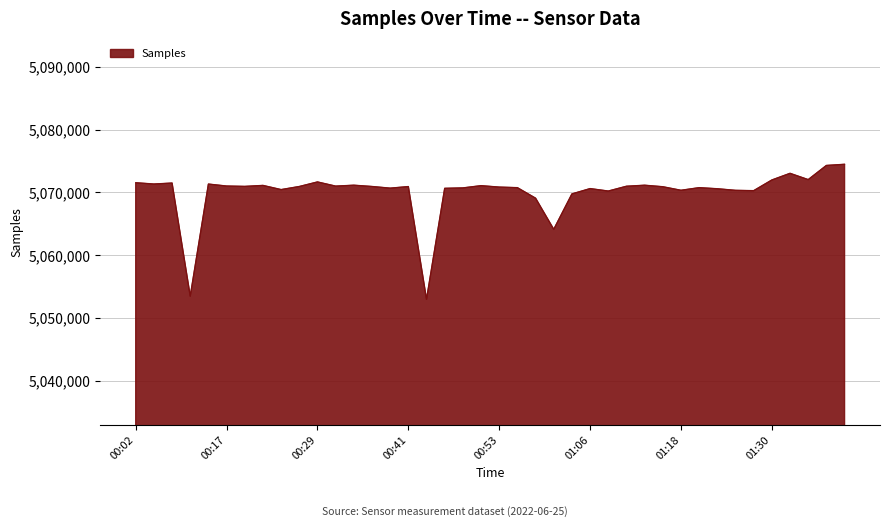

What is the greatest value displayed?

5074491